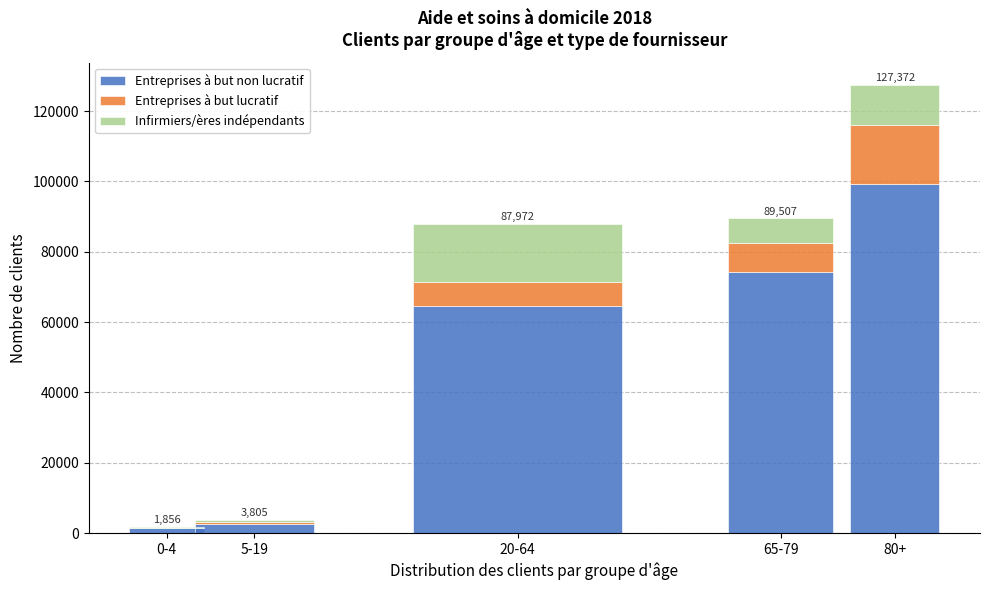

Reading left to right, what are the values for Entreprises à but non lucratif?

0-4=1424	5-19=2736	20-64=64556	65-79=74383	80+=99227